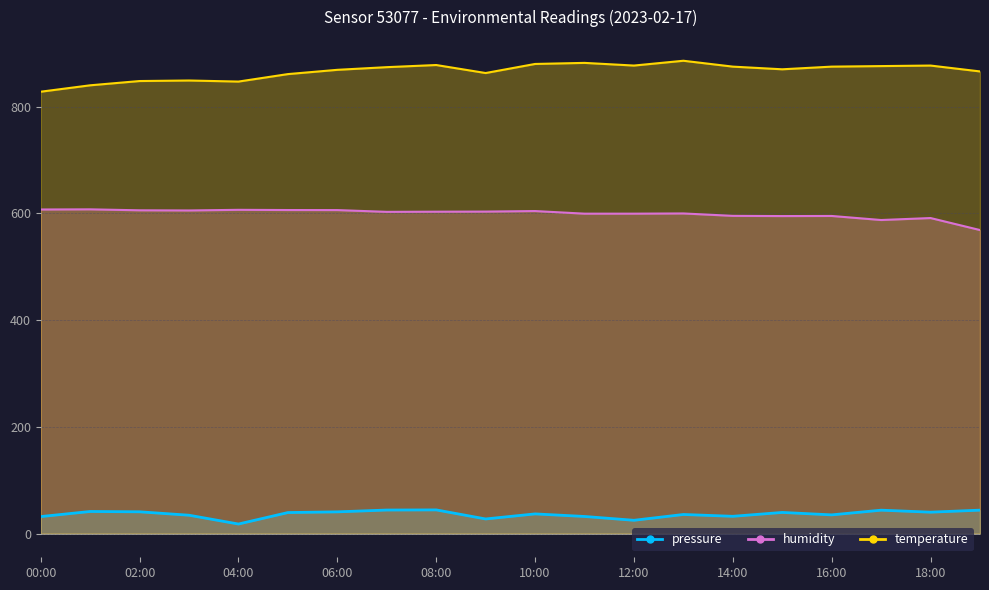

In pressure, how many points are lower than both neighbors (excluding endpoints)?

6